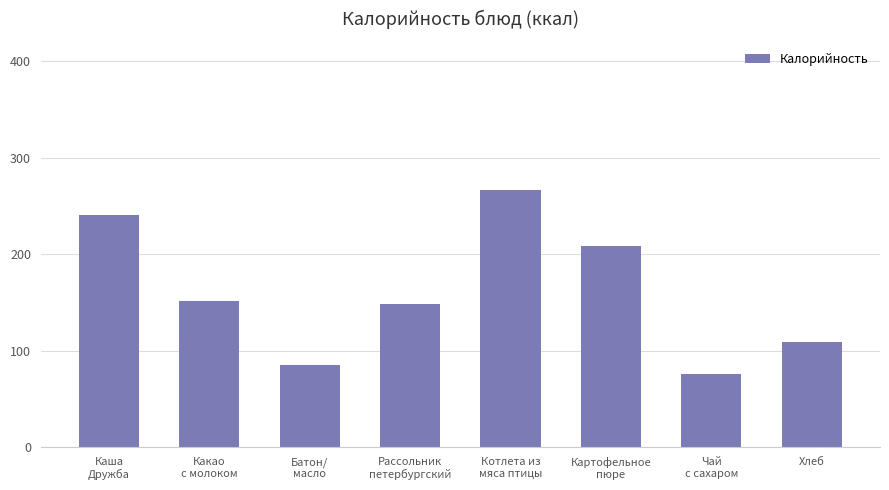

What is the label of the 1st bar from the left?

Каша
Дружба